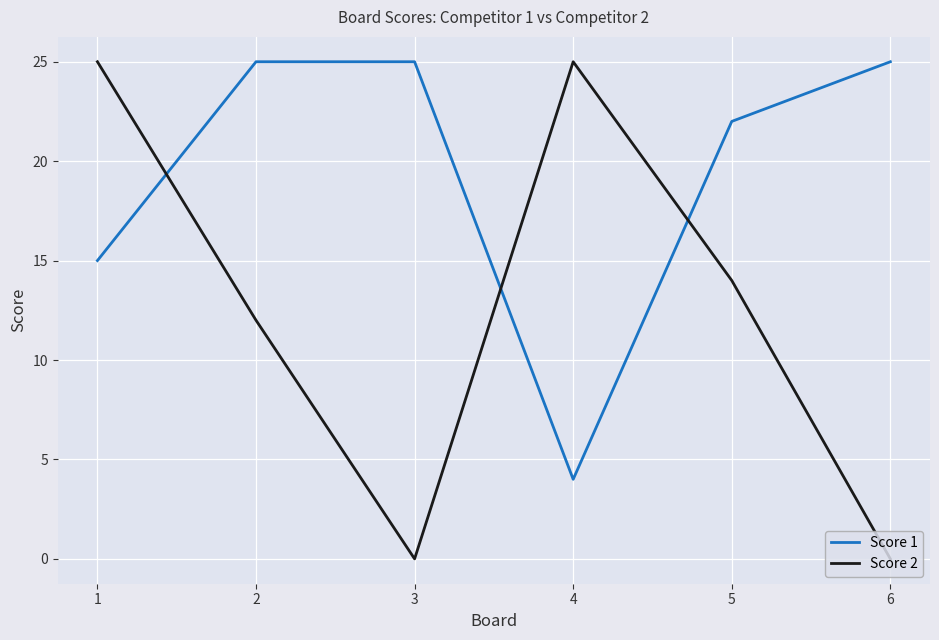

At how many categories does at least one series exceed 12?

6